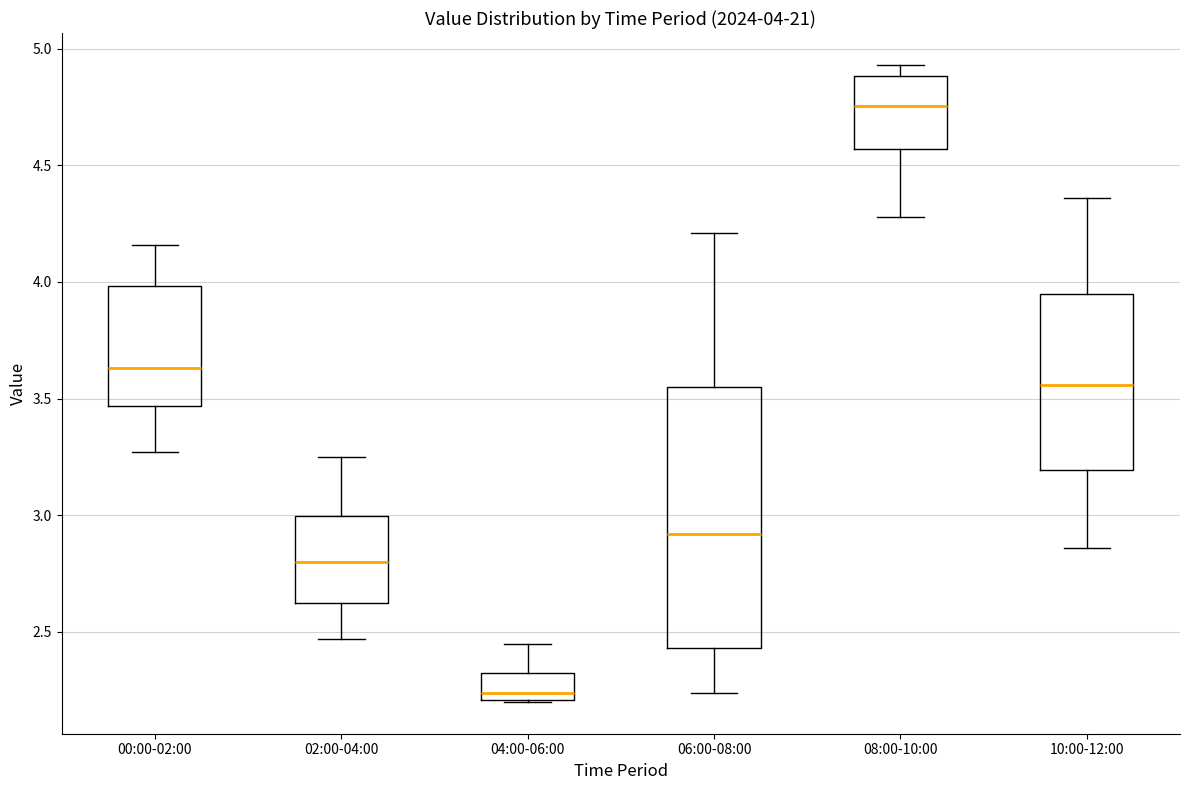

Which box's median line is the lowest?

04:00-06:00